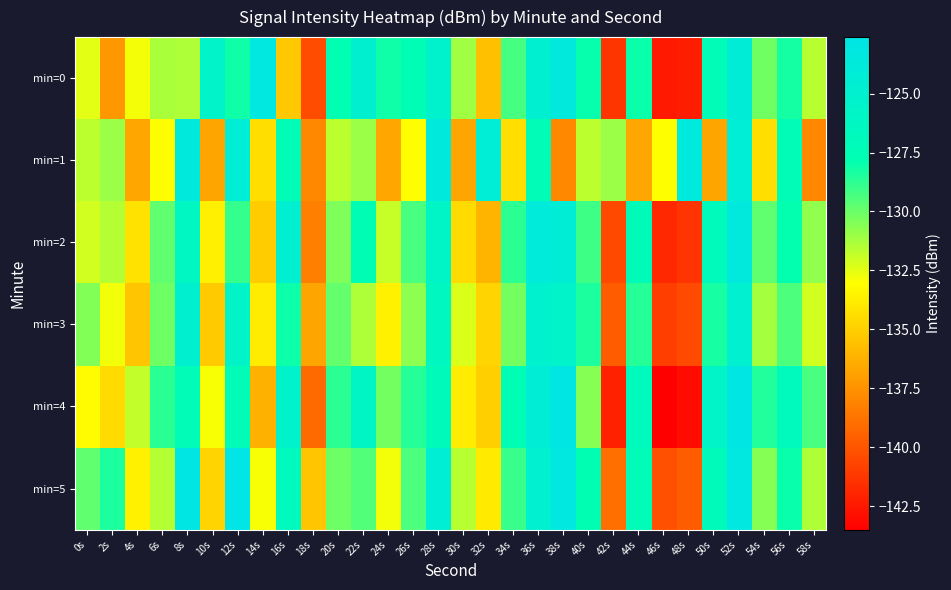

What is the total value across all series at 16s?

-767.5